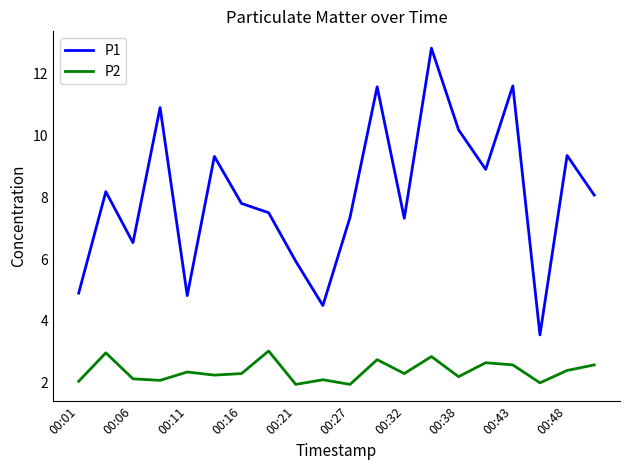

Which series has the largest range (max minus min)?

P1